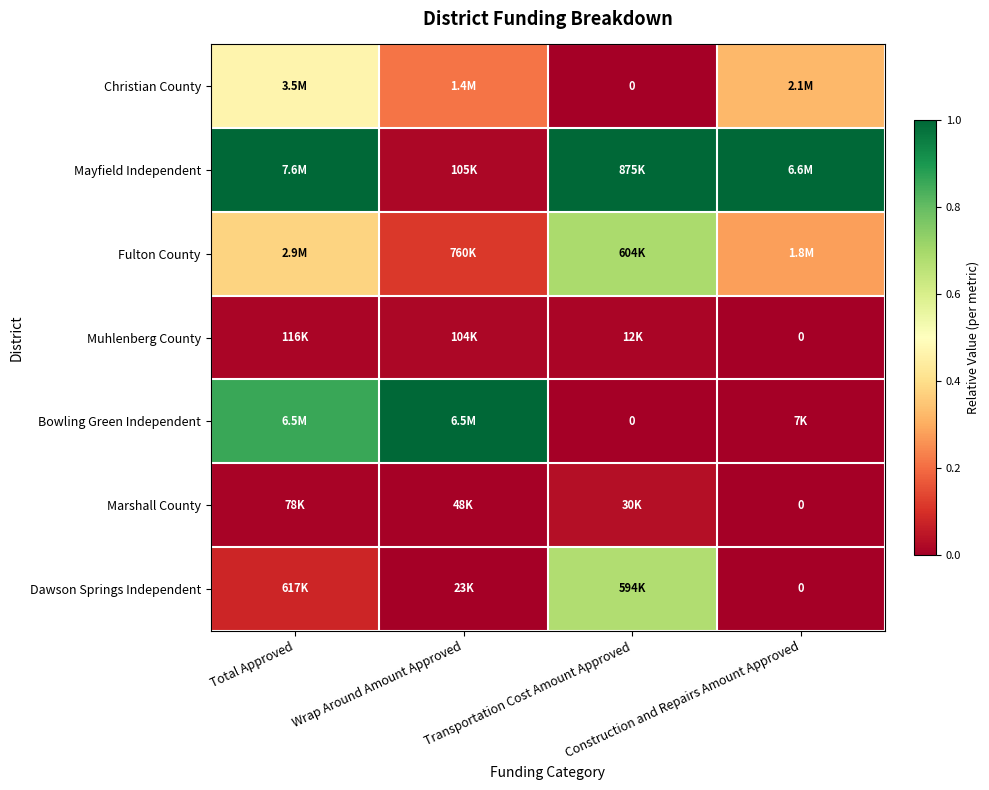

Between Total Approved and Wrap Around Amount Approved, which is larger?

Total Approved